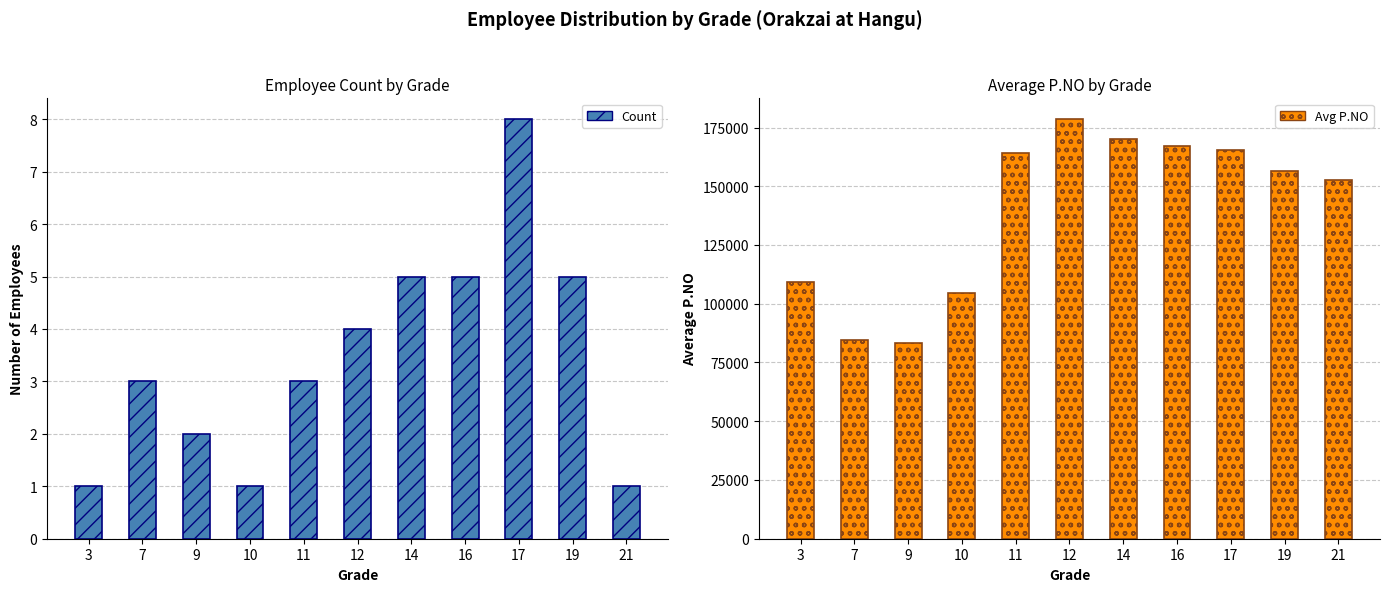

At which category is the sum across all series the highest?

12